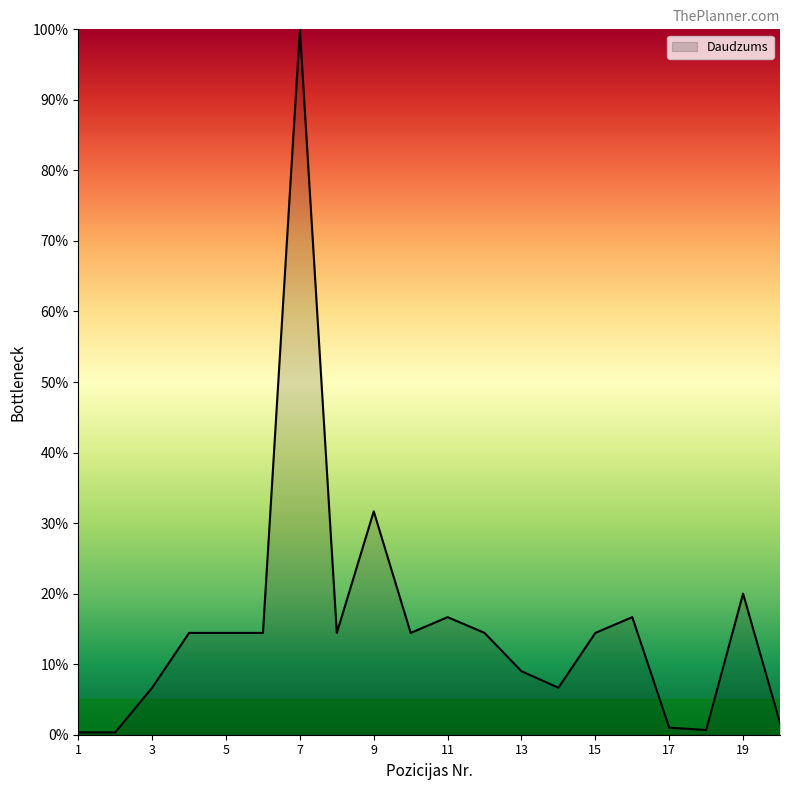

What is the maximum value shown in the chart?

100.0